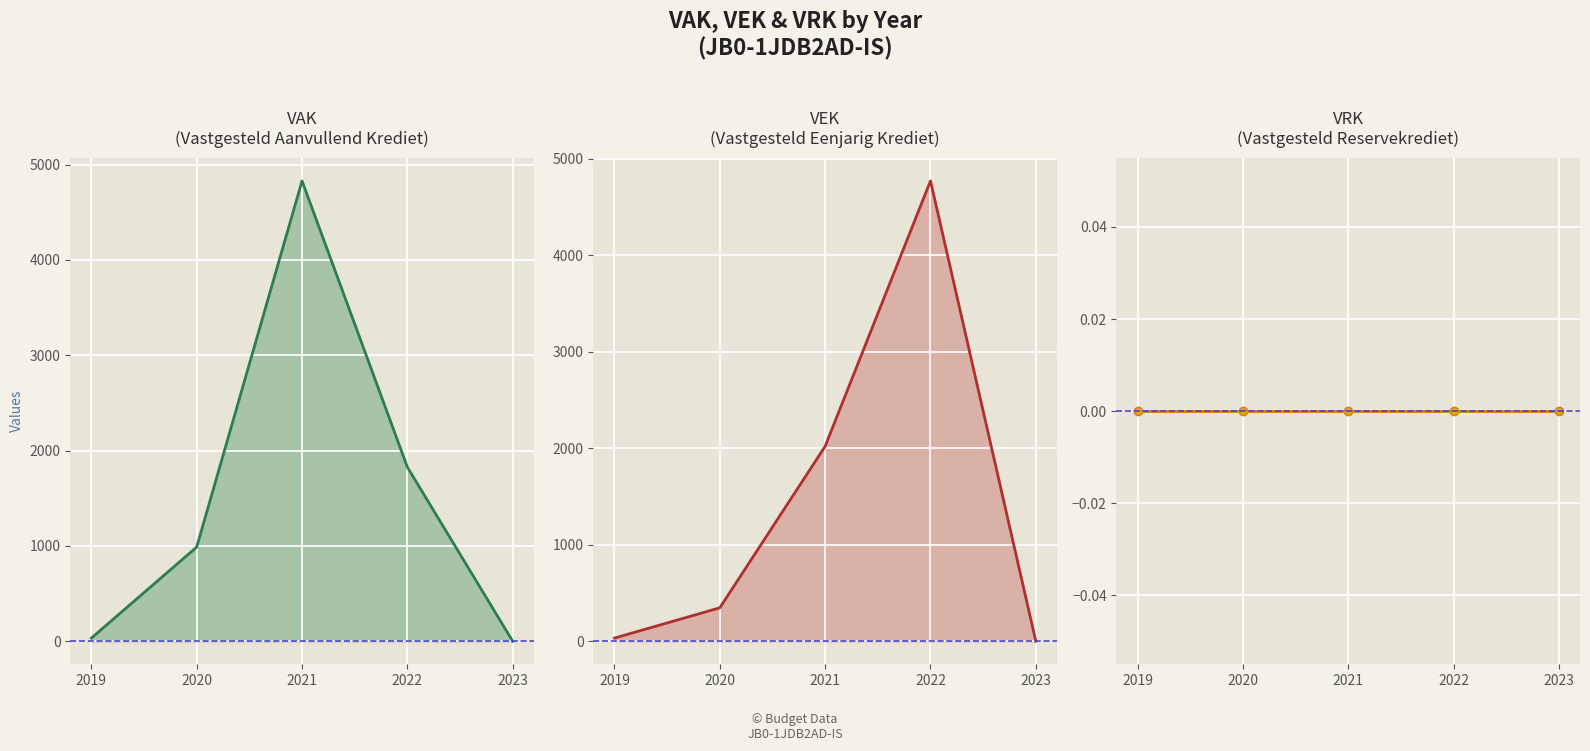

At which label does VAK reach its peak?

2021